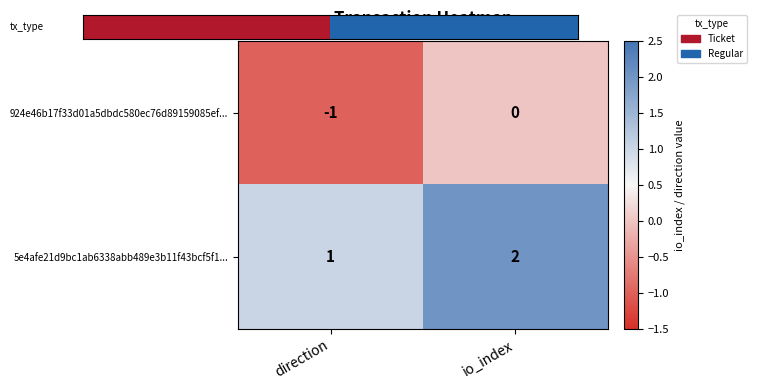

List the labels in order of 5e4afe21d9bc1ab6338abb489e3b11f43bcf5f1... value, smallest first.

direction, io_index